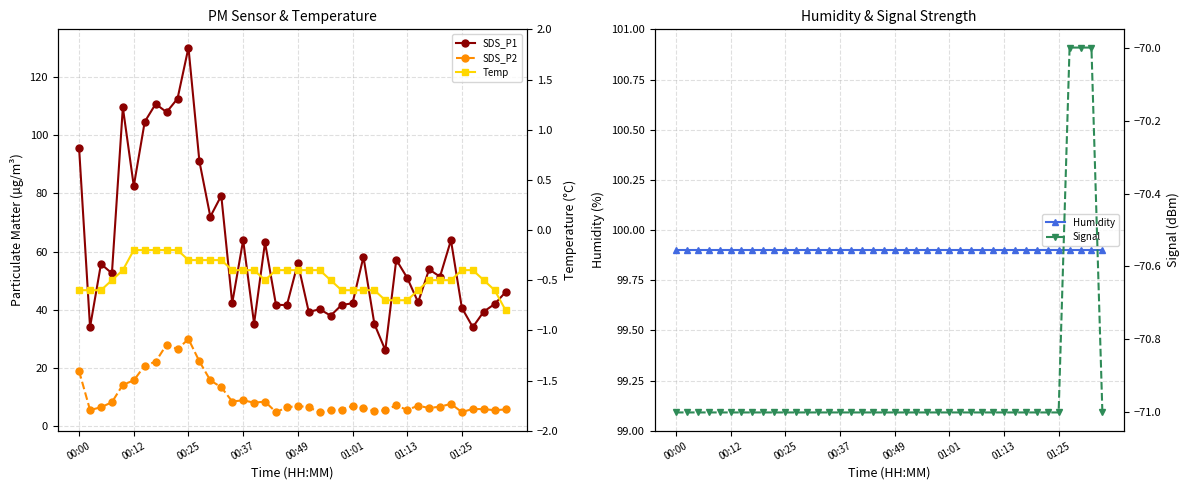

What is the lowest value of the SDS_P2 series?

4.7